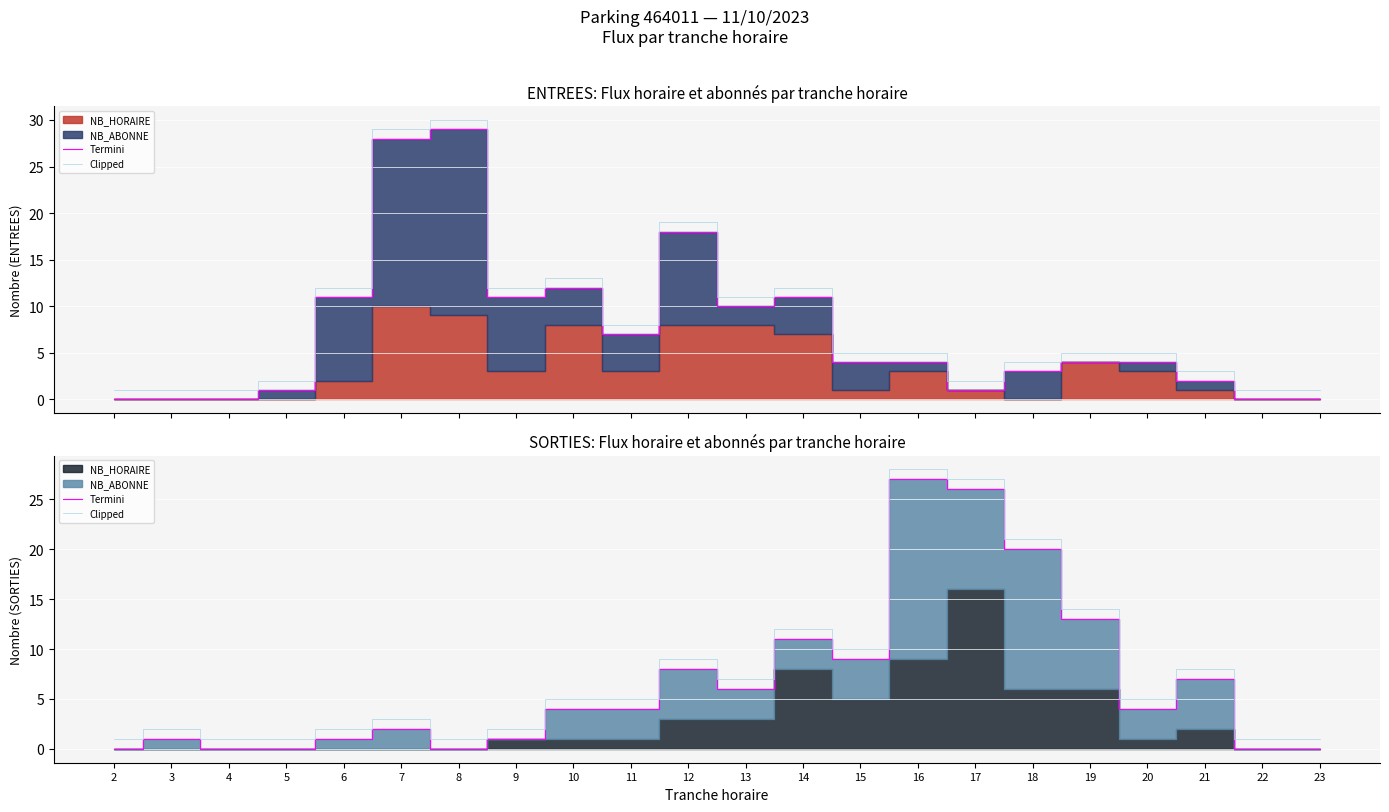

Reading left to right, list all the values displayed in this chart.

Termini: 0	1	0	0	1	2	0	1	4	4	8	6	11	9	27	26	20	13	4	7	0	0
Clipped: 1	2	1	1	2	3	1	2	5	5	9	7	12	10	28	27	21	14	5	8	1	1